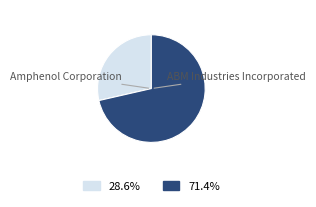

Between ABM Industries Incorporated and Amphenol Corporation, which is larger?

ABM Industries Incorporated